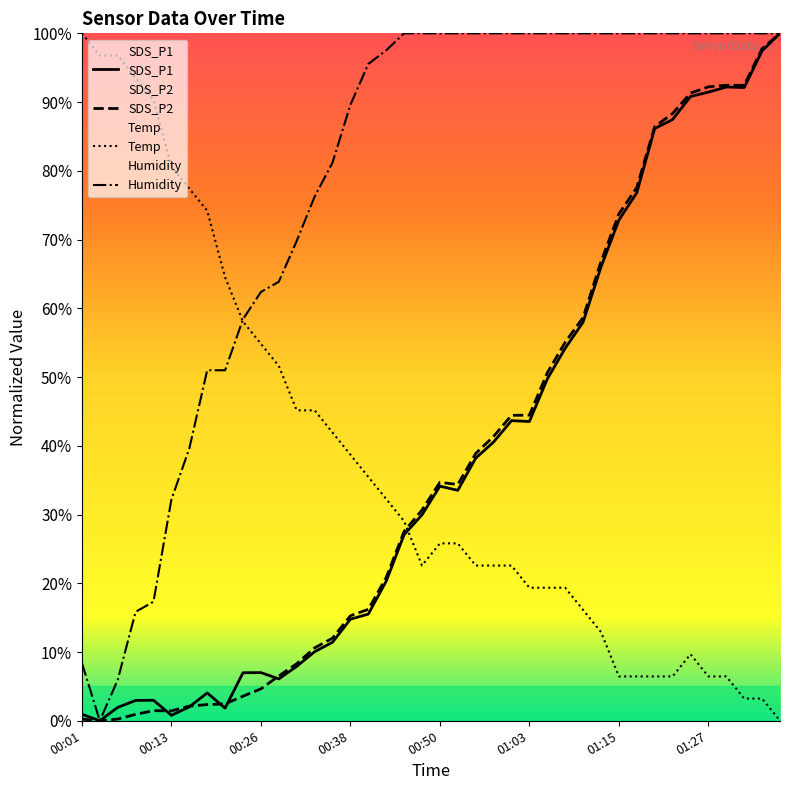

How many times do Temp and SDS_P2 cross each other?

1